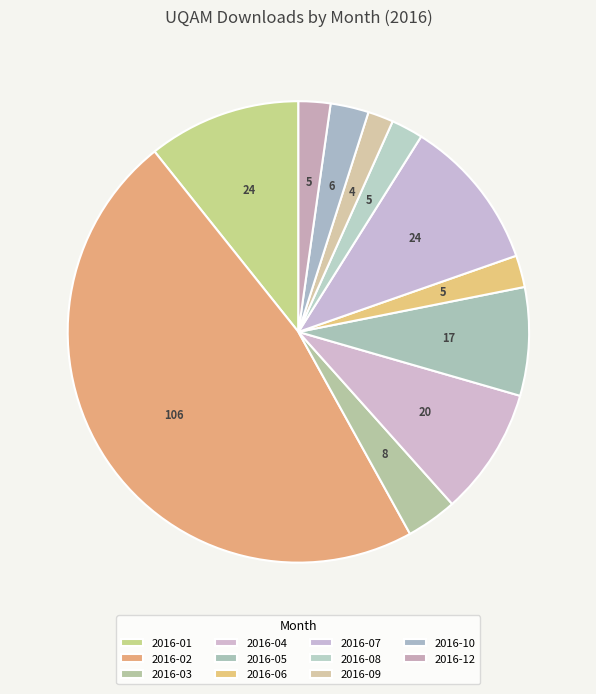

The 2016-04 slice represents 9% of the pie. True or false?

True